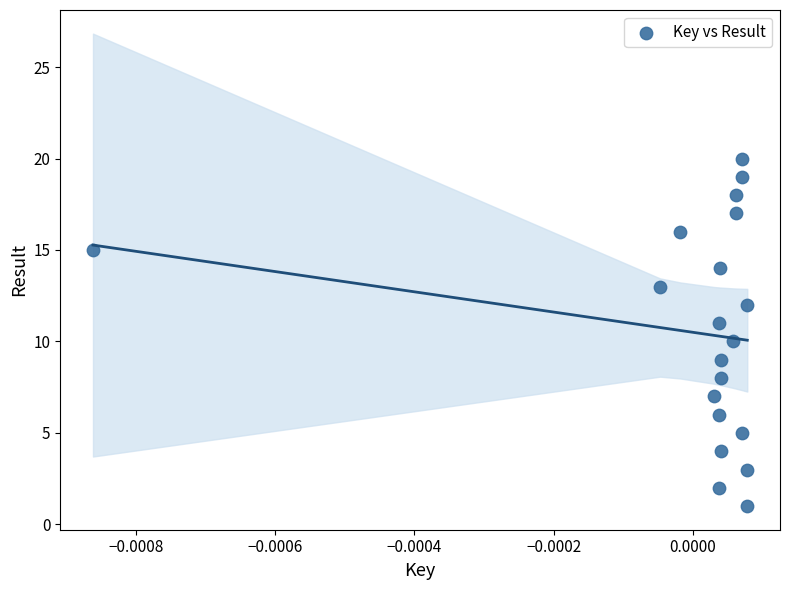

What is the range of Y values (max minus min)?

19